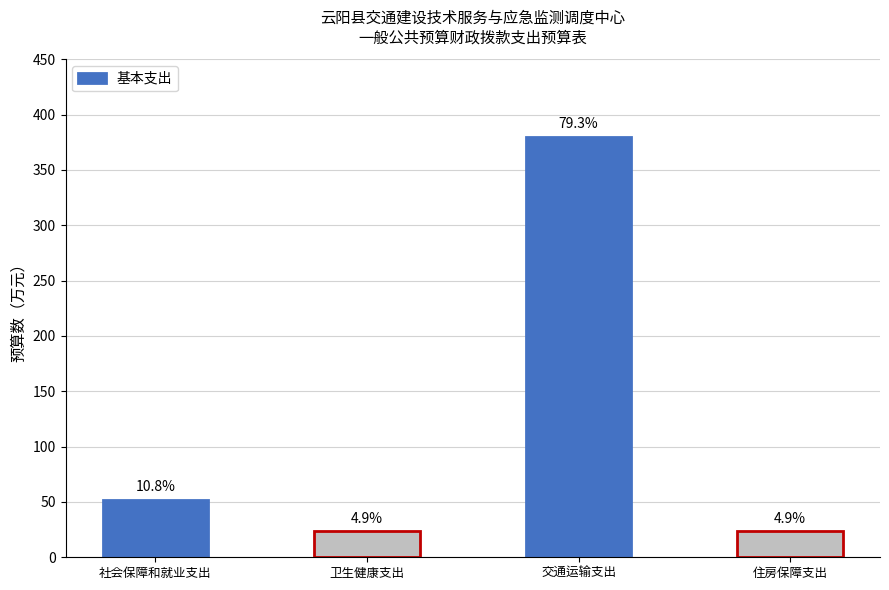

What is the change in value from 卫生健康支出 to 住房保障支出?

-0.2